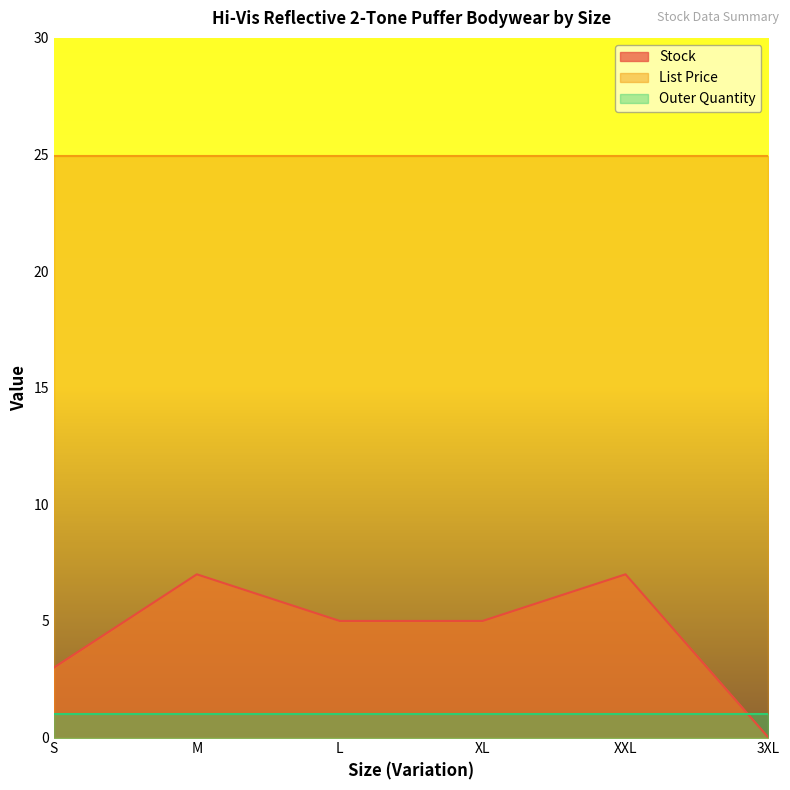

What are all the series names shown in the legend?

Stock, List Price, Outer Quantity